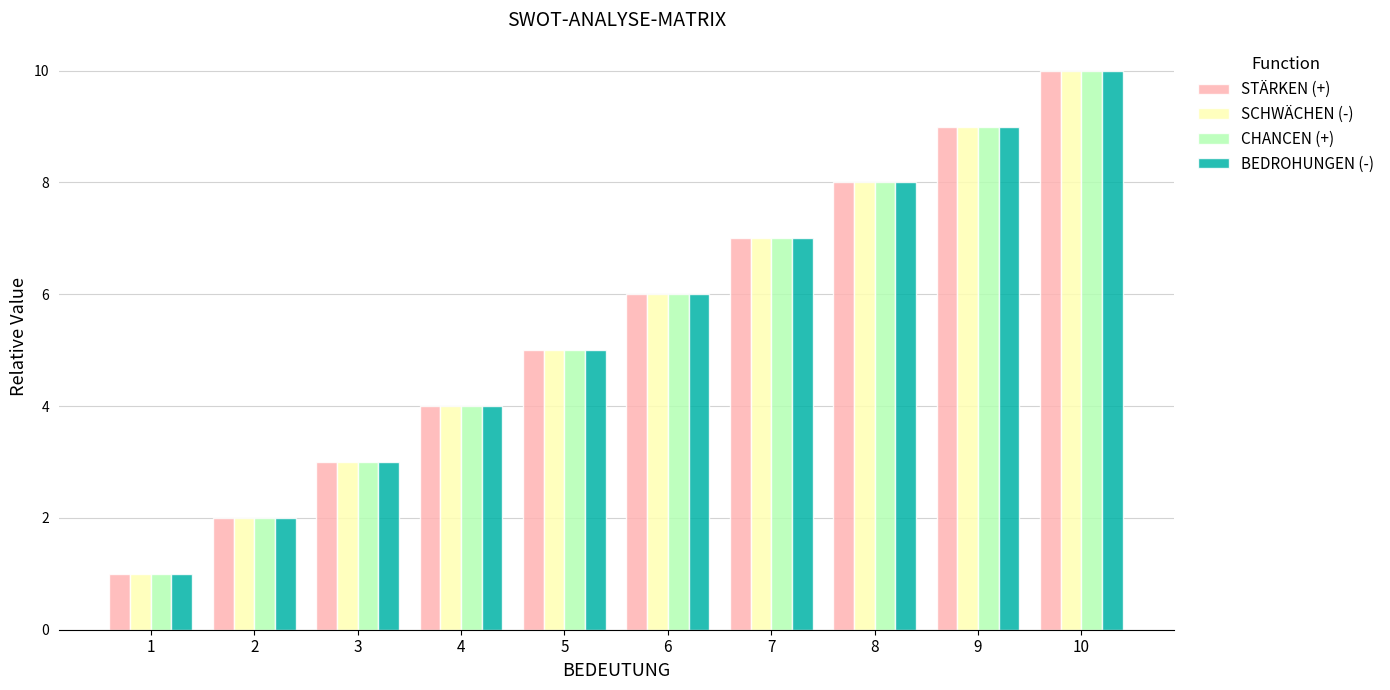

What are all the series names shown in the legend?

STÄRKEN (+), SCHWÄCHEN (-), CHANCEN (+), BEDROHUNGEN (-)